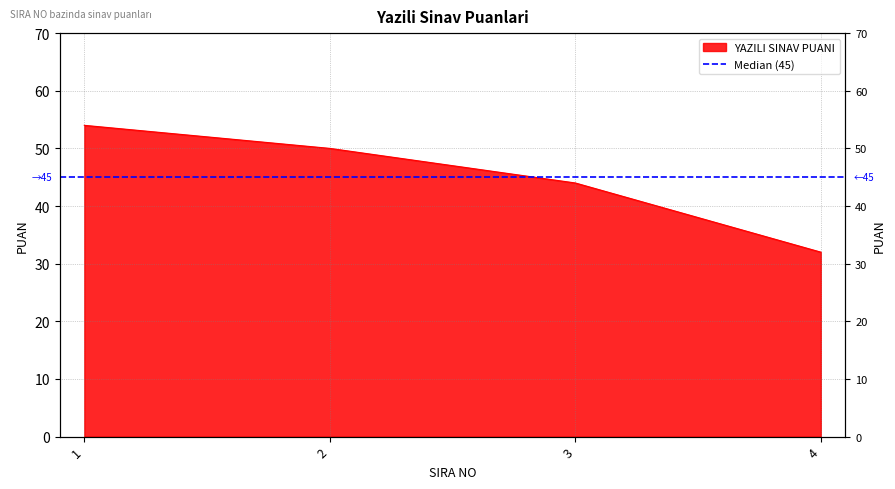

What is the value of the 2nd point from the left?

50